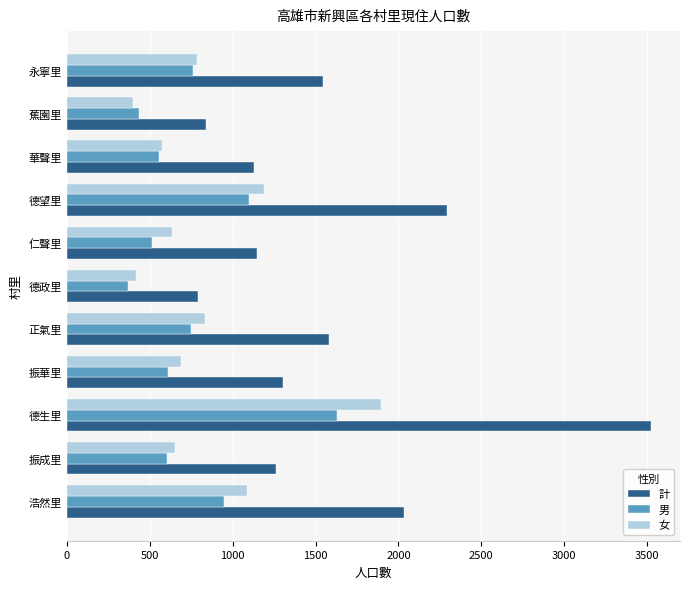

At how many categories does at least one series exceed 1903?

3